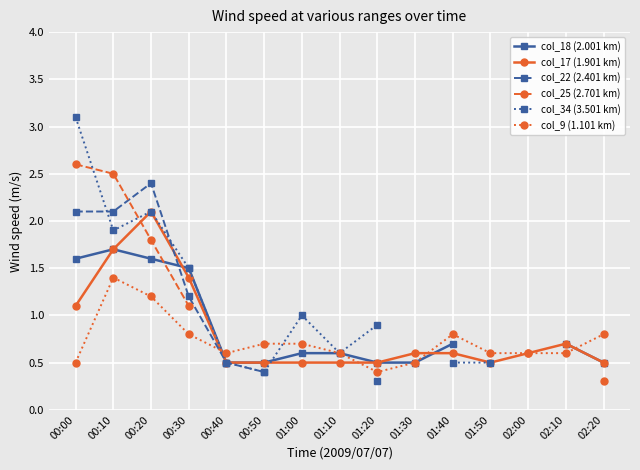

What is the value of the col_9 (1.101 km) point at the 8th from the left?

0.6